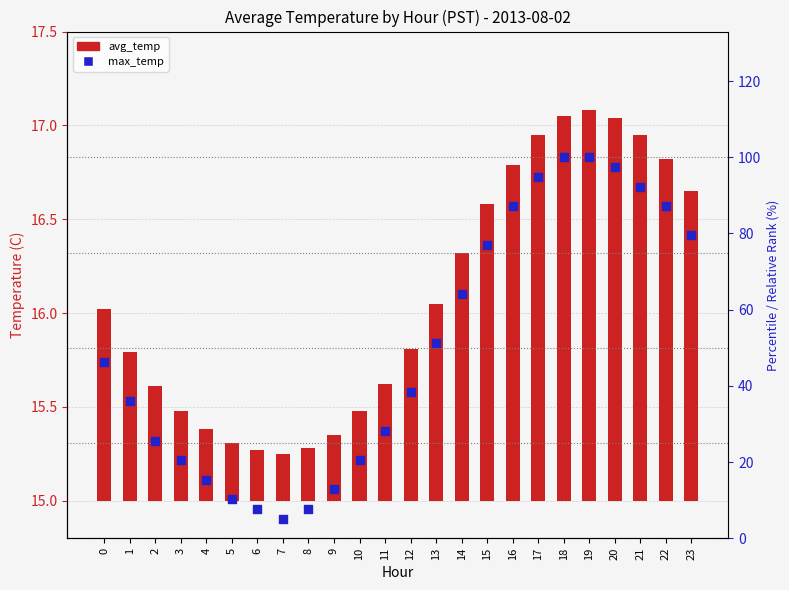

Which series reaches the maximum Y coordinate?

max_temp